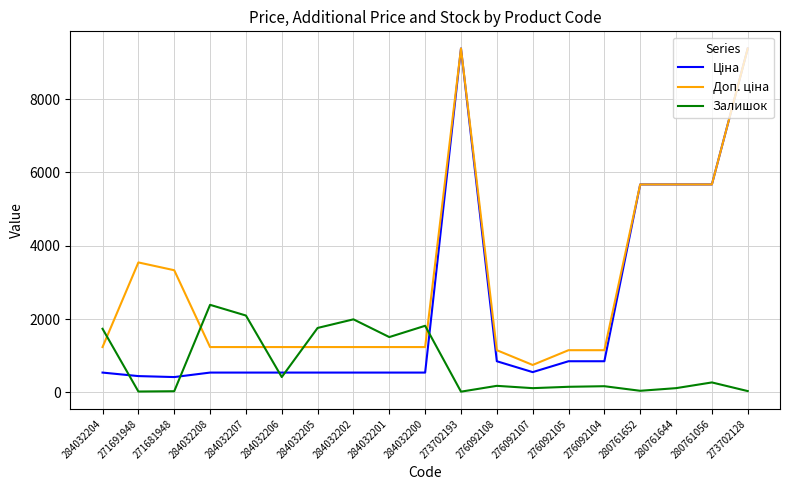

What is the spread (max minus min) of values at 284032208?

1849.0